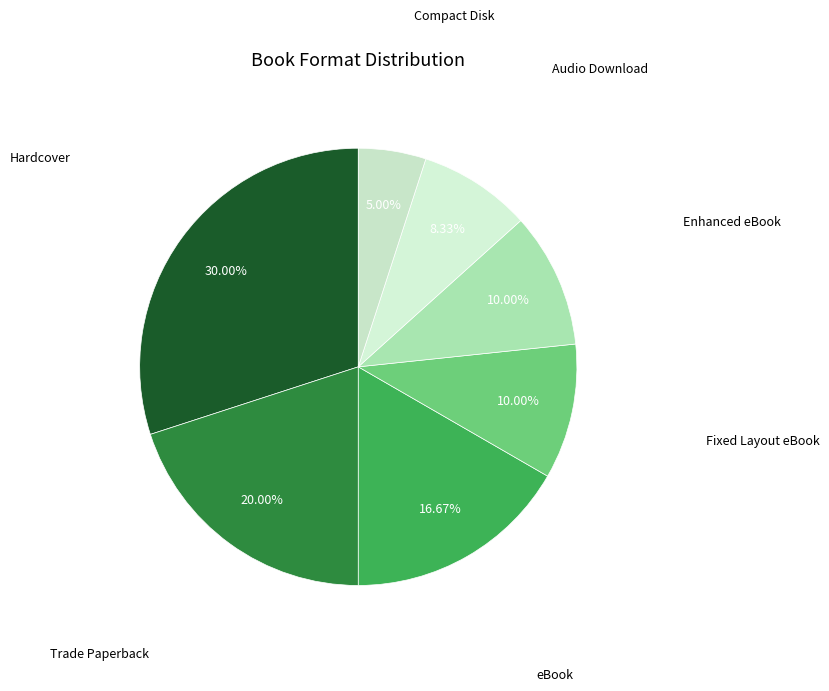

How many segments does this pie chart have?

7